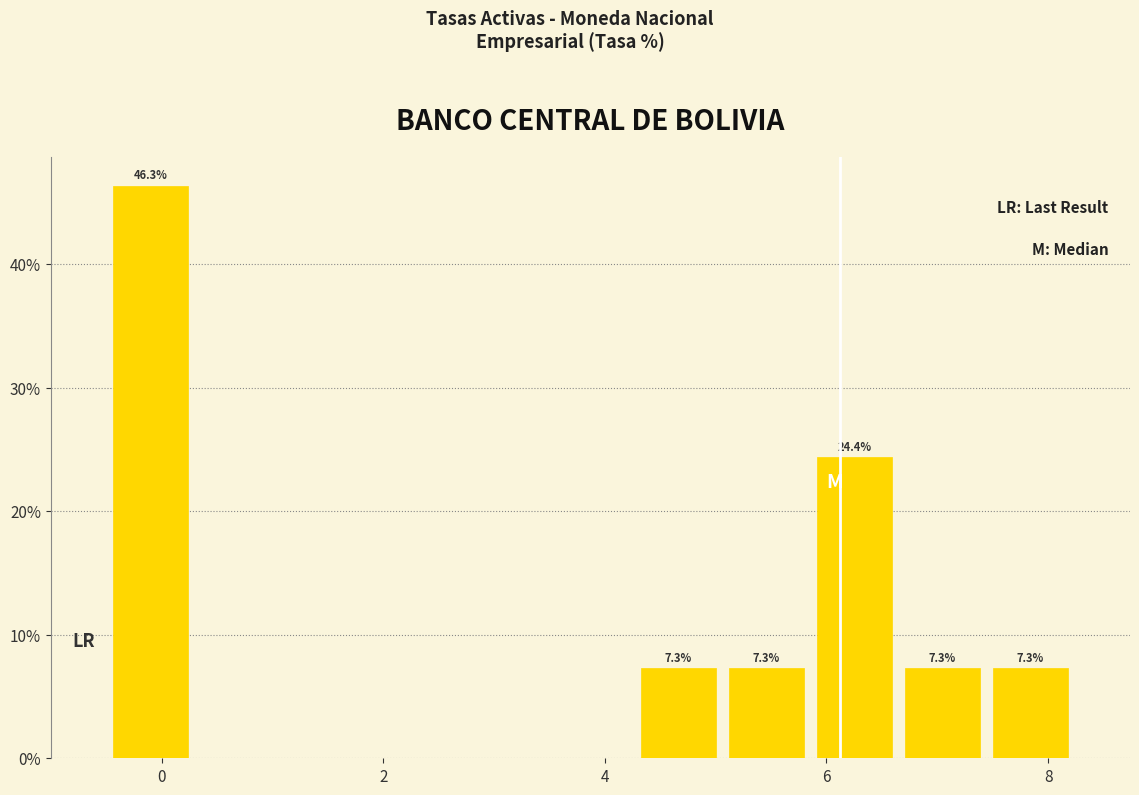

Around what value on the x-axis is the tallest bar? Give the approximate position of its centre, as read against the axis.

-0.2